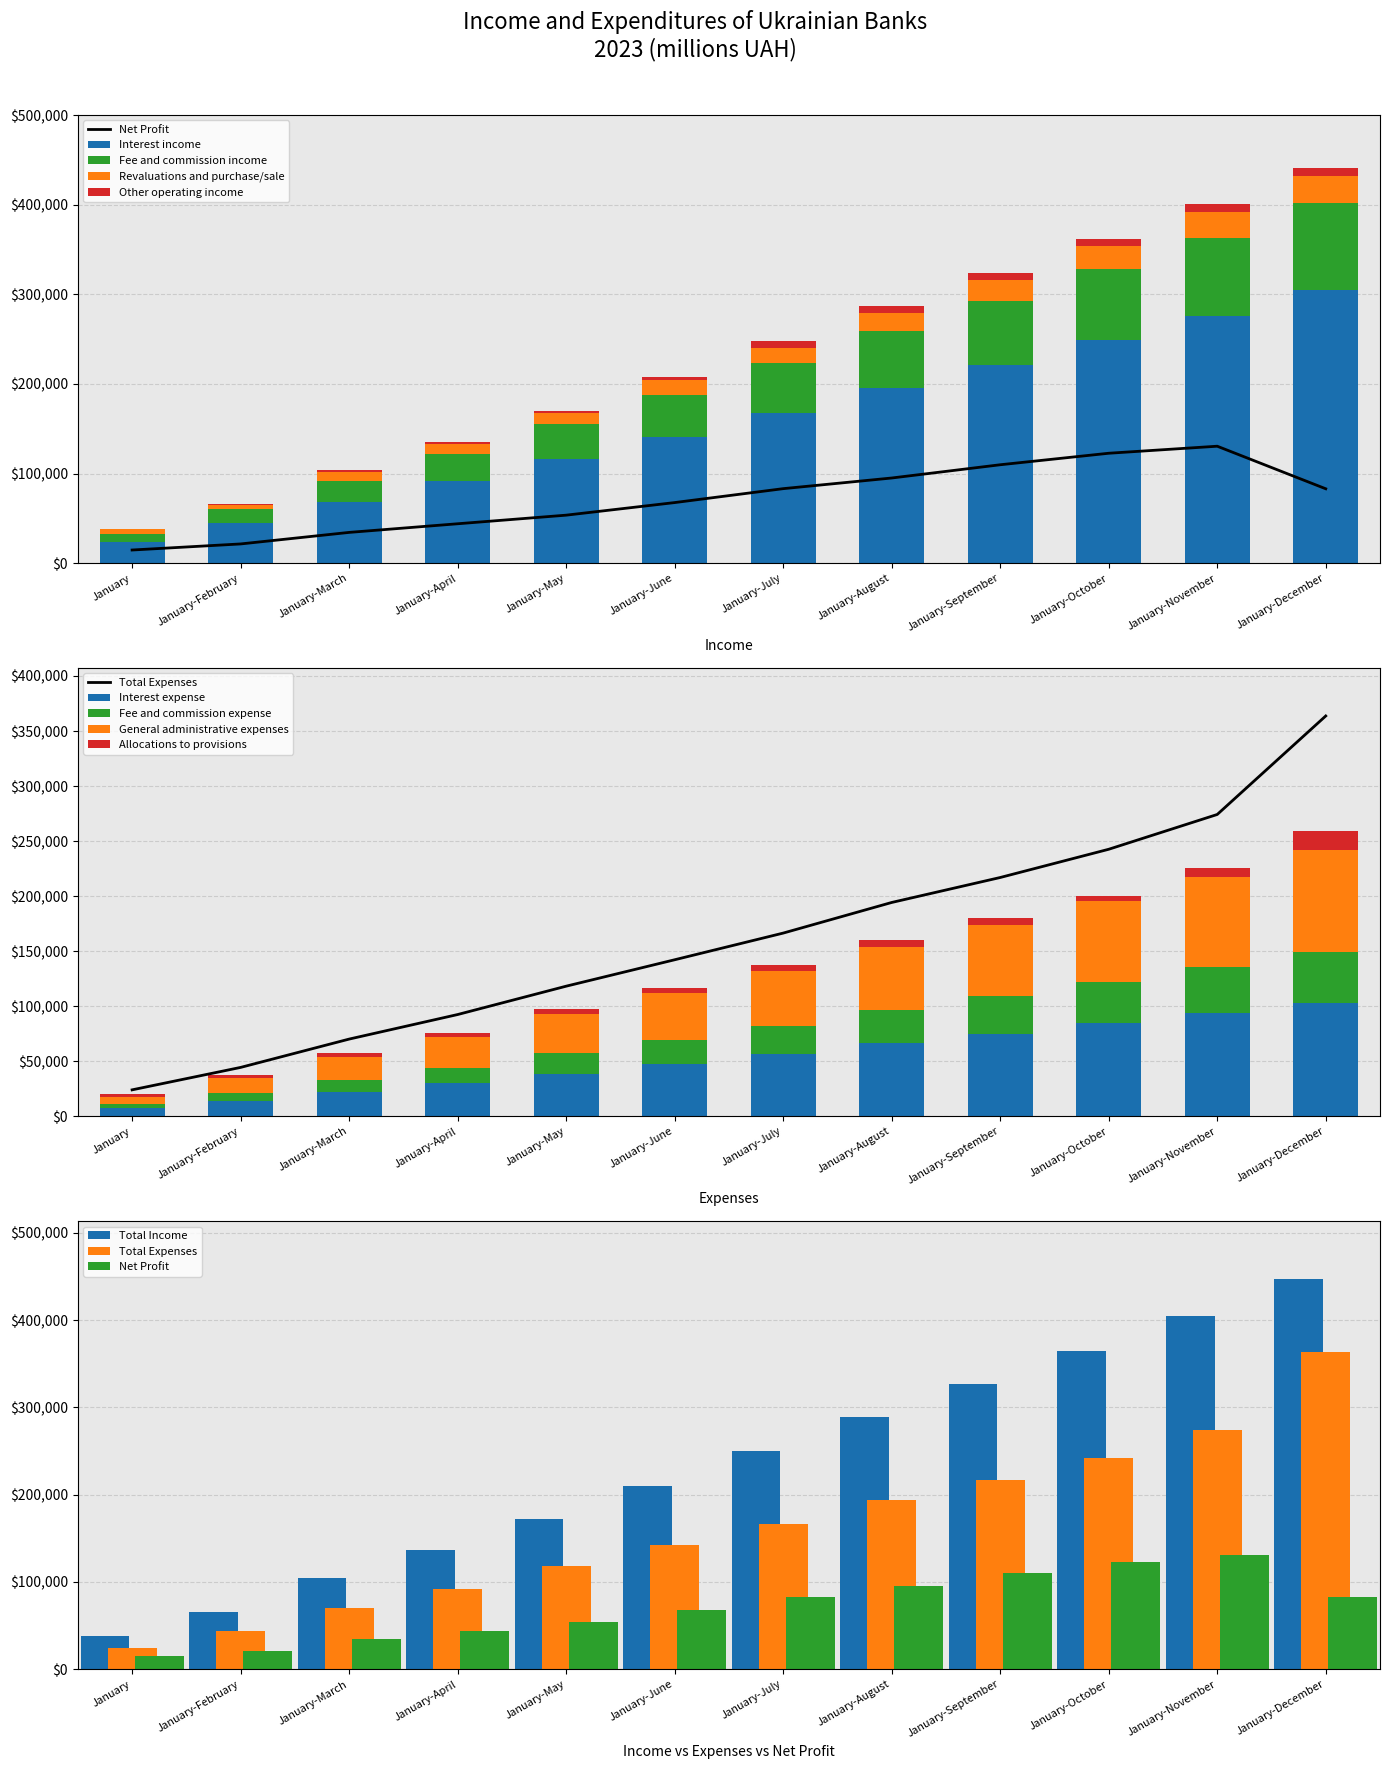

The Other operating income series shows 883 at January-February. True or false?

True